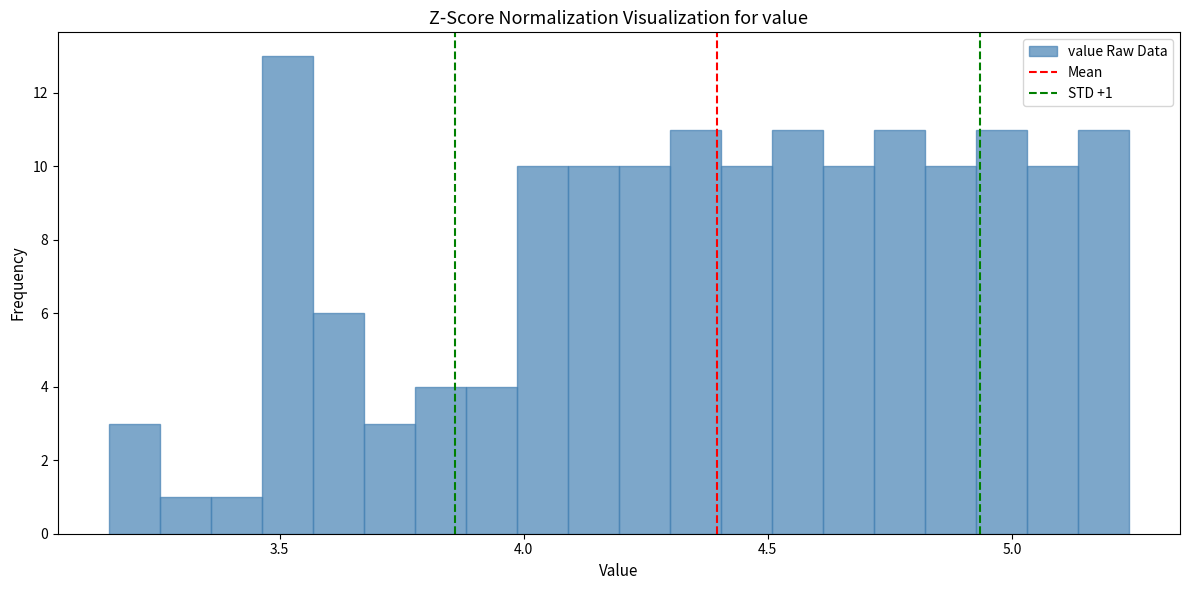

Around what value on the x-axis is the tallest bar? Give the approximate position of its centre, as read against the axis.

3.50